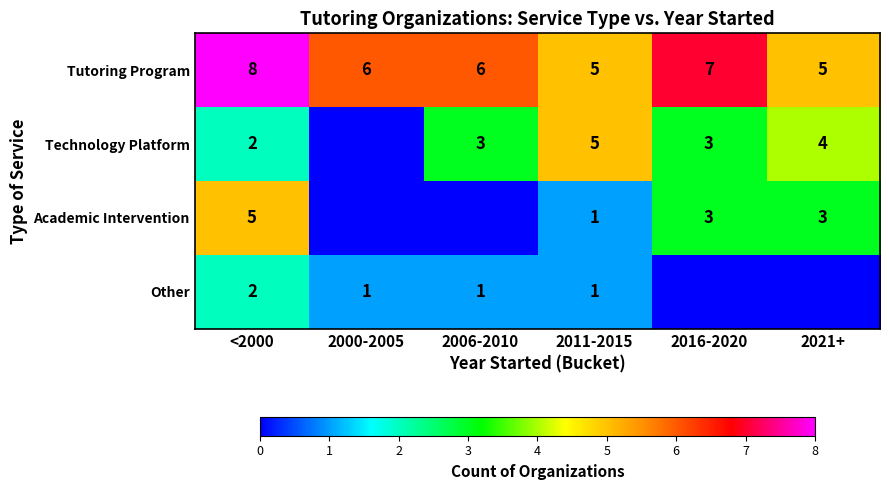

What is the maximum value for Tutoring Program?

8